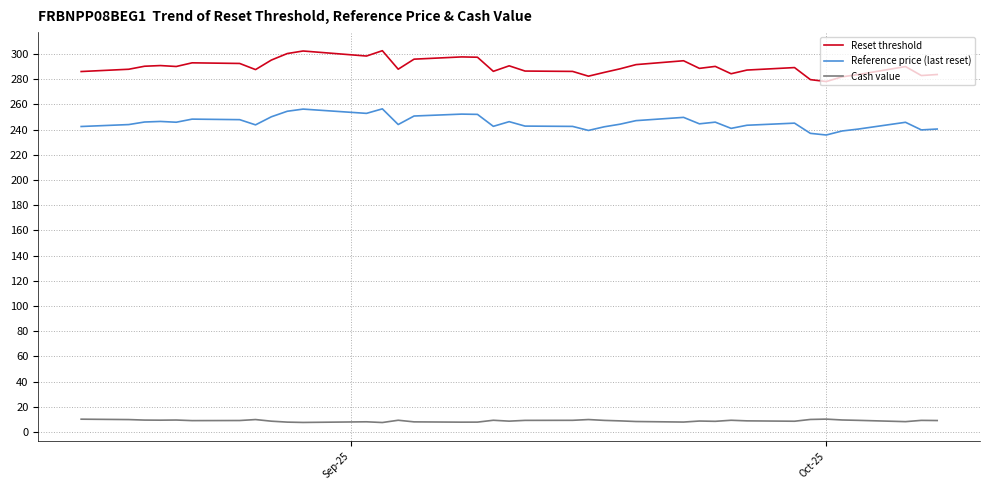

List the series in order of their overall mean, highest first.

Reset threshold, Reference price (last reset), Cash value